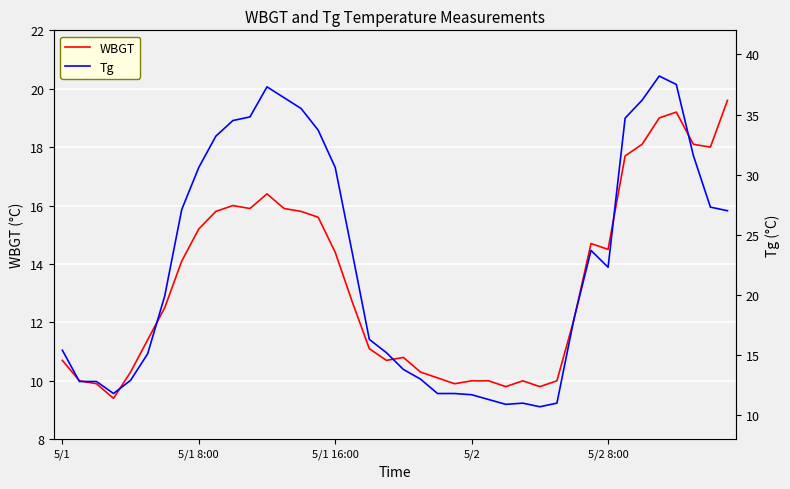

What is the label of the 30th point from the left?

29